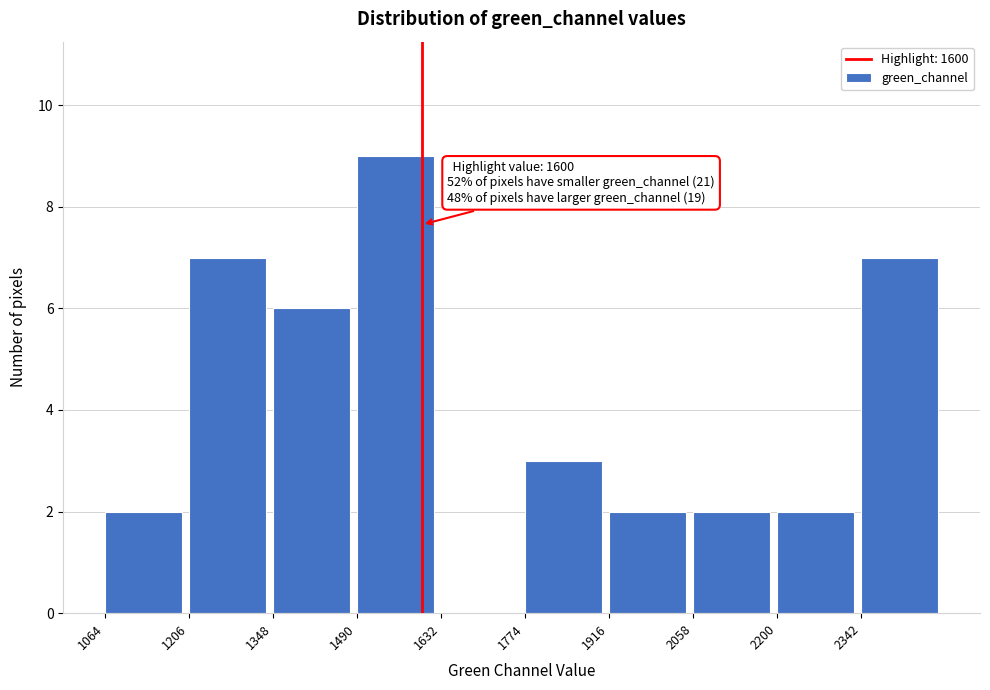

Which range on the x-axis has the tallest bar?

1490 to 1632